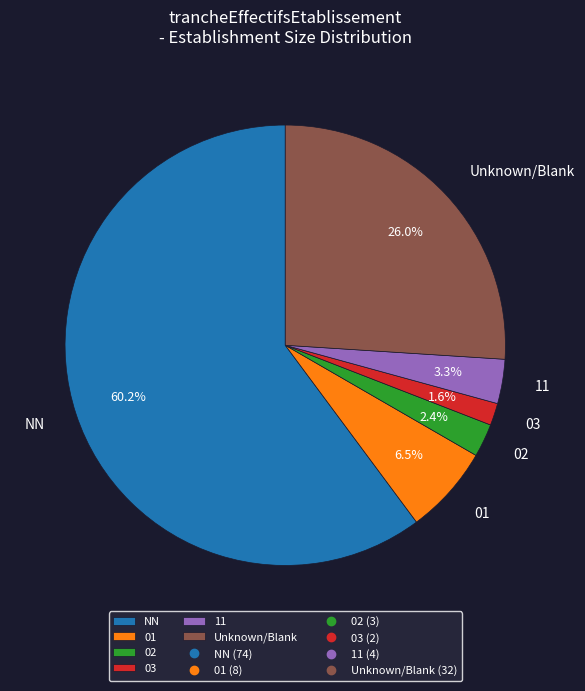

Rank the categories by value from lowest to highest.

03, 02, 11, 01, Unknown/Blank, NN